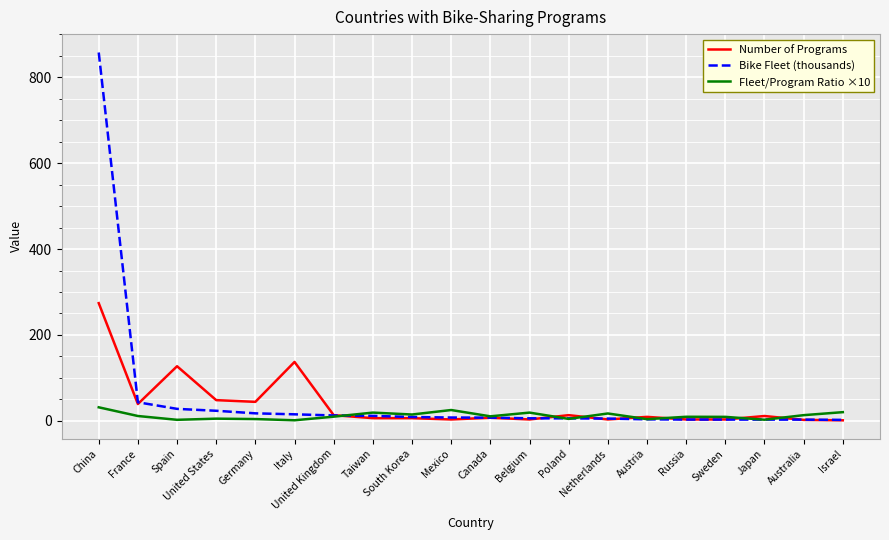

What is the spread (max minus min) of values at Taiwan?

13.0